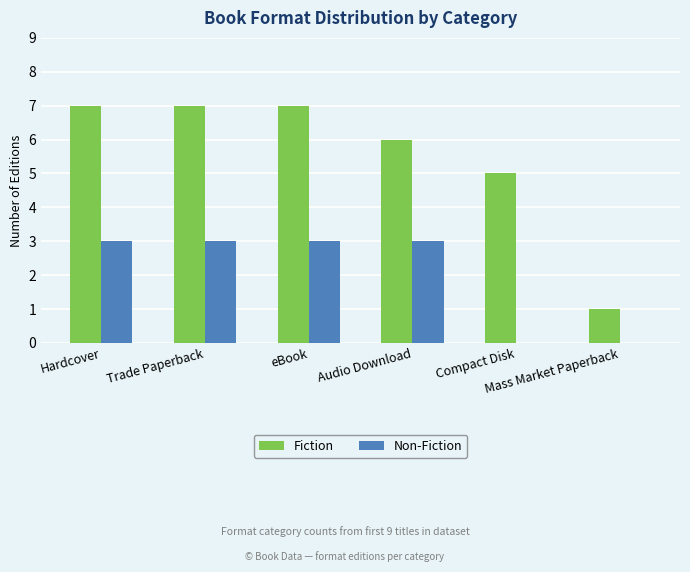

Reading left to right, list all the values displayed in this chart.

Fiction: Hardcover=7	Trade Paperback=7	eBook=7	Audio Download=6	Compact Disk=5	Mass Market Paperback=1
Non-Fiction: Hardcover=3	Trade Paperback=3	eBook=3	Audio Download=3	Compact Disk=0	Mass Market Paperback=0